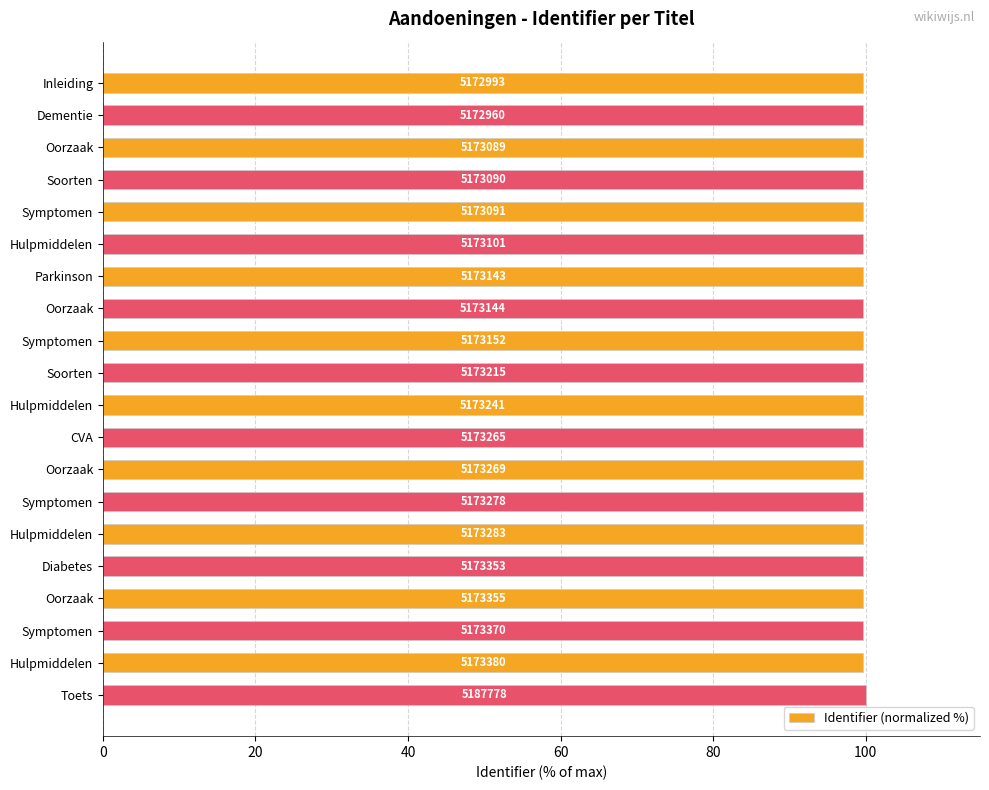

How many bars are there in total?

20